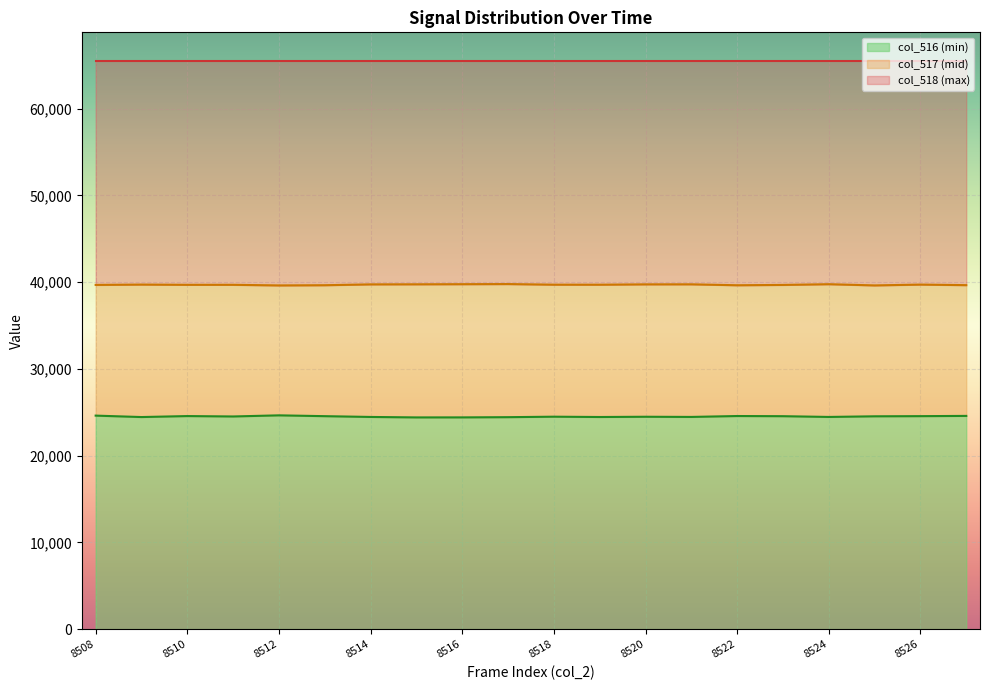

True or false: col_516 and col_517 intersect in this chart.

False